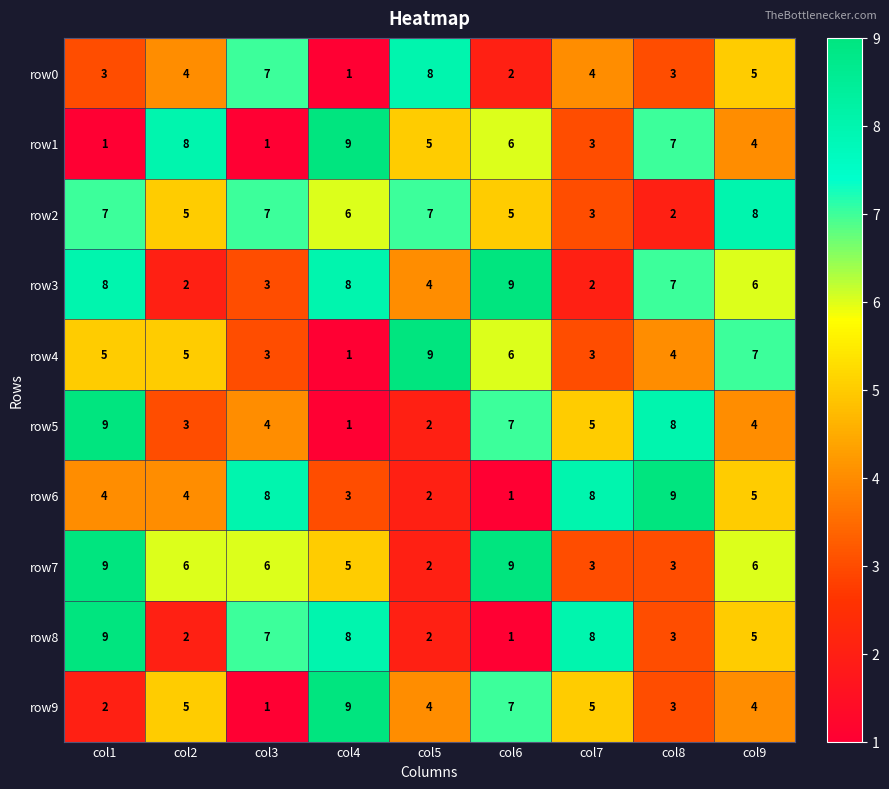

What is the sum of all row8 values?

45